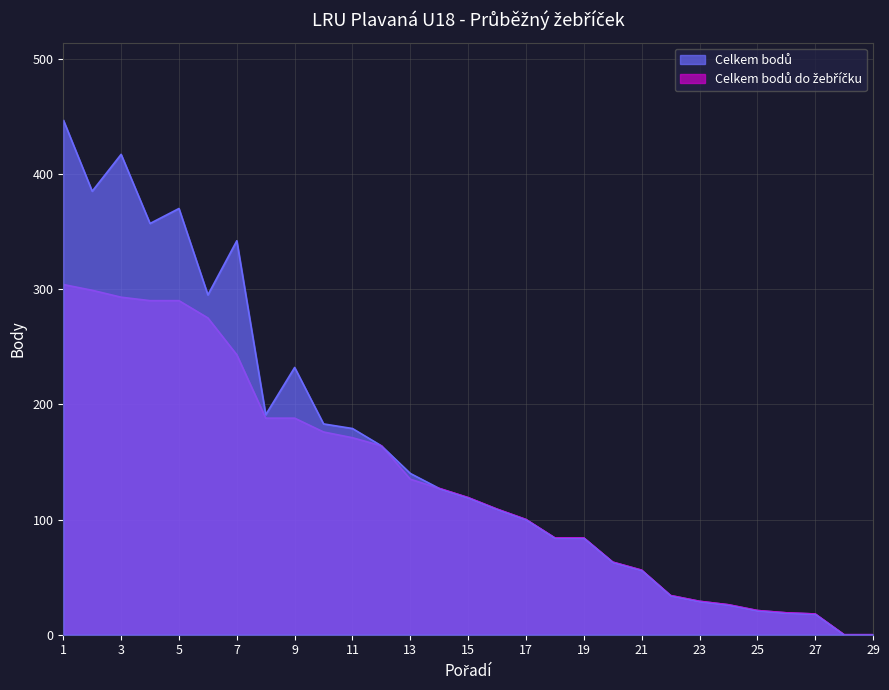

What is the total value across all series at 24?

52